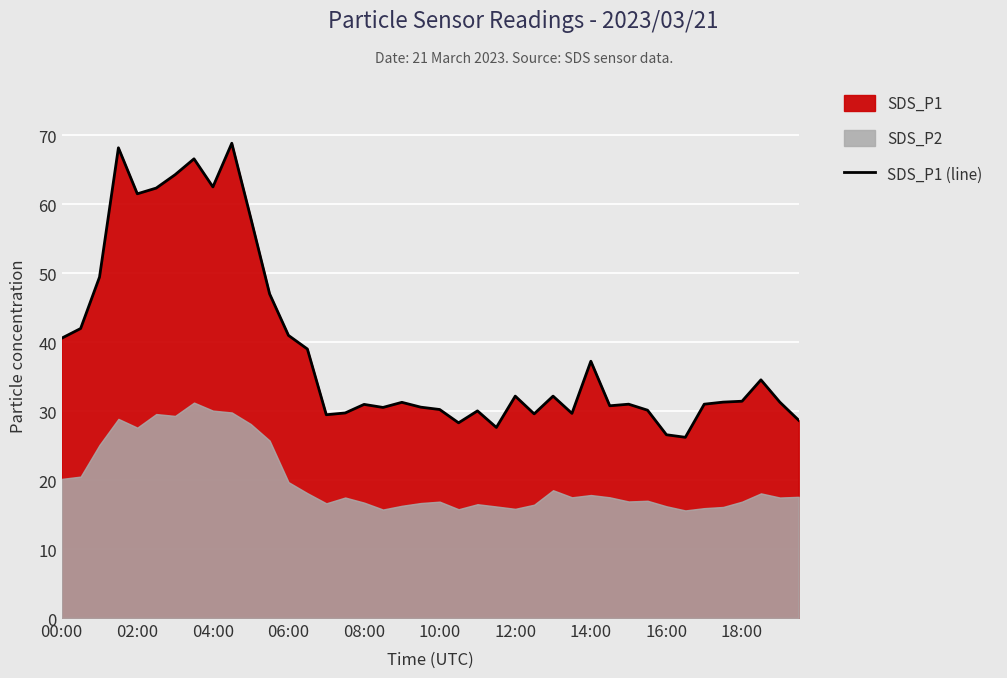

What is the lowest value of the SDS_P1 (line) series?

26.2